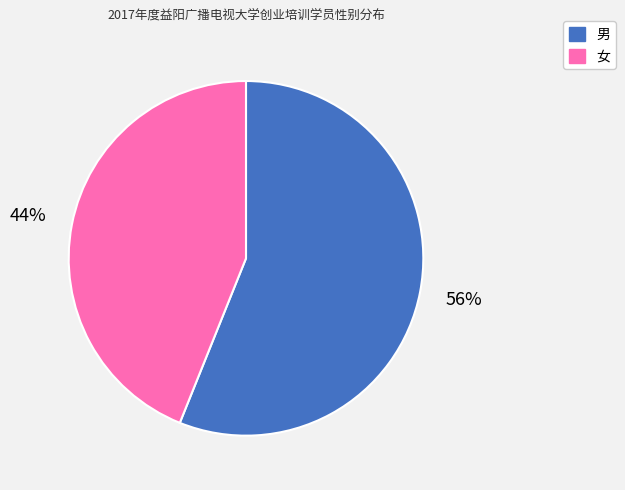

What is the smallest slice in the pie chart?

女